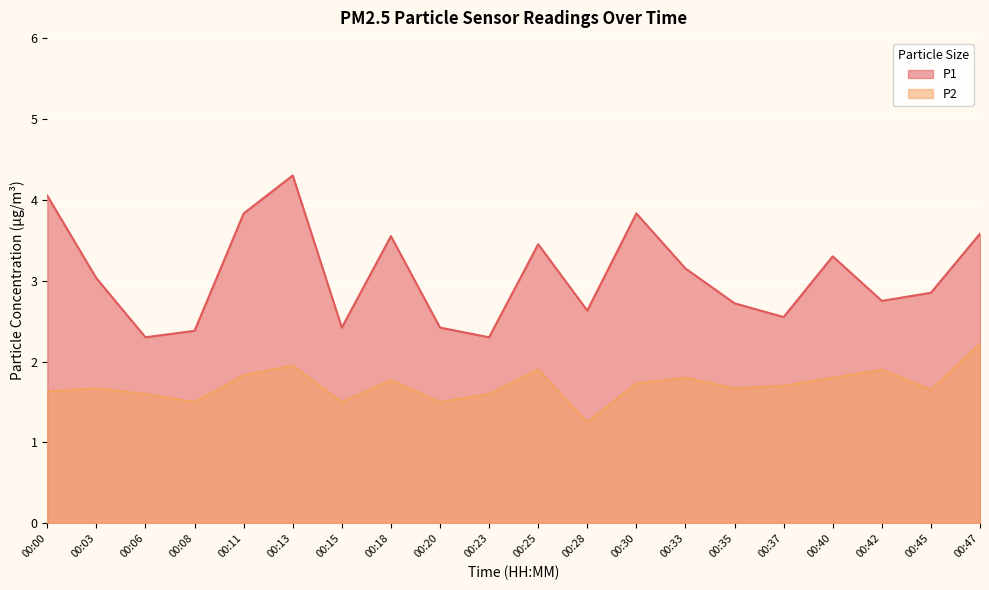

At which category does P2 reach its first local valley?

00:08